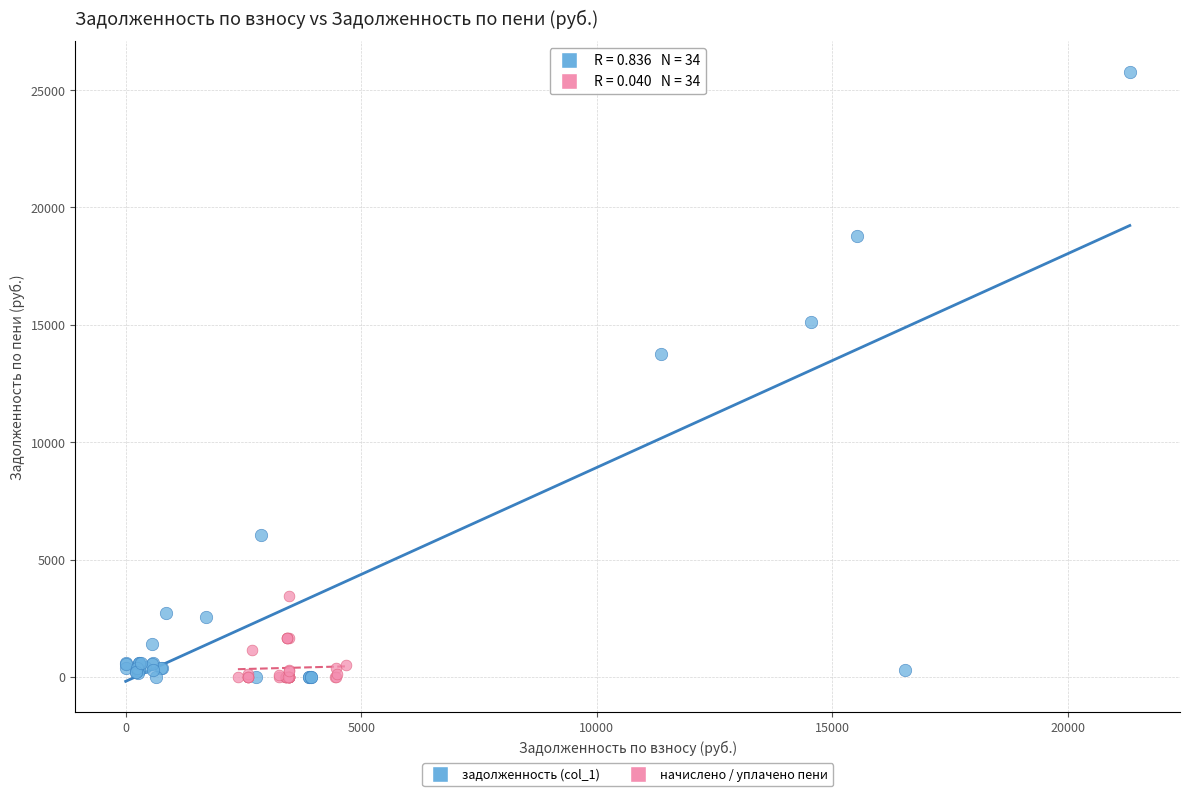

Which series has the largest Y range (max minus min)?

задолженность (col_1)